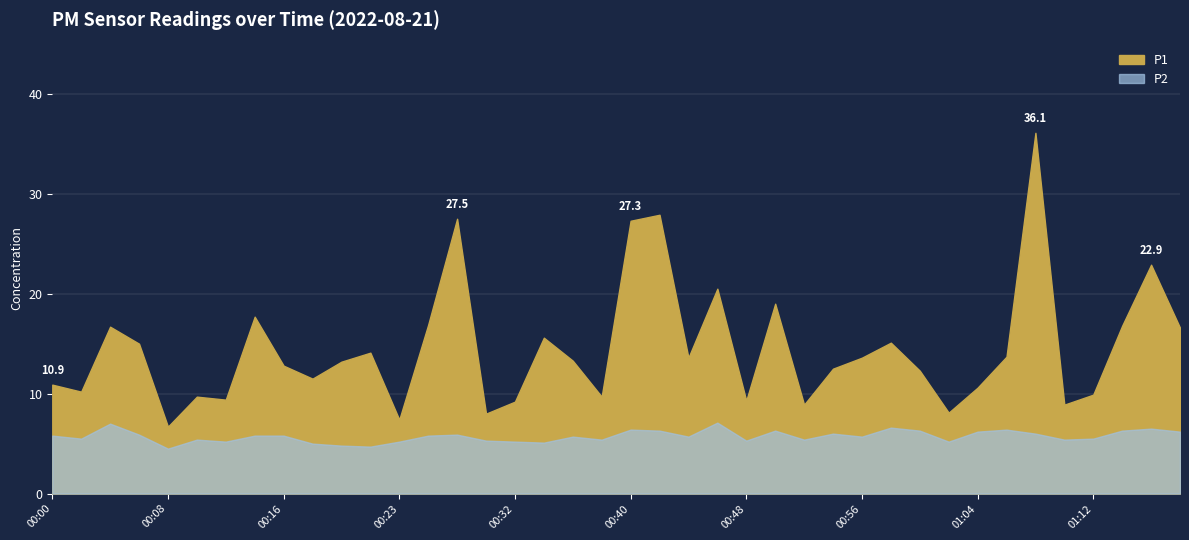

Which series has the largest range (max minus min)?

P1